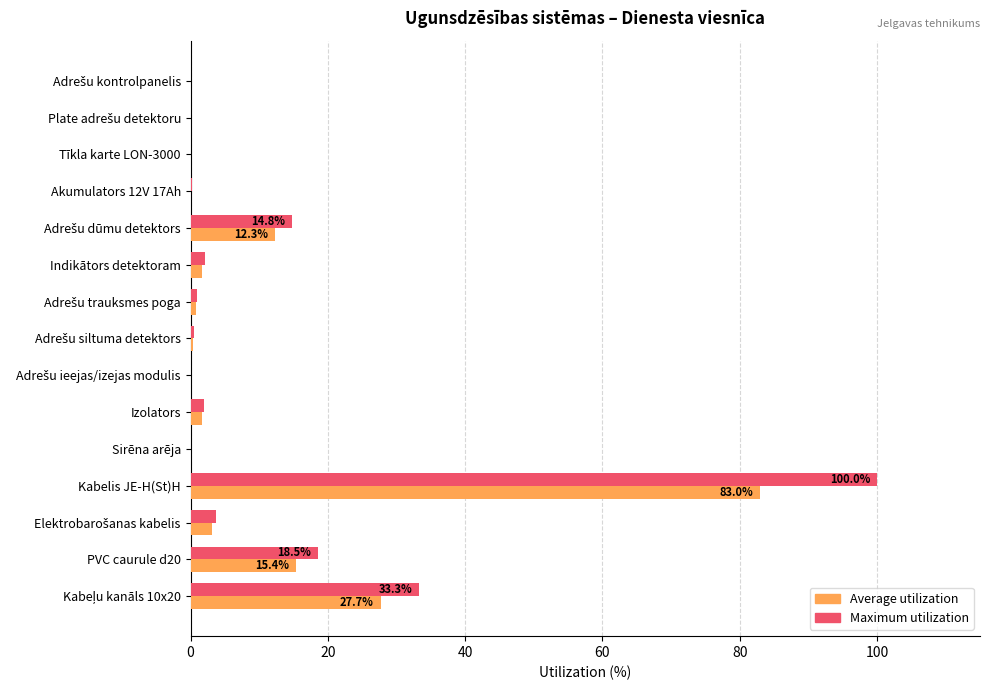

At which category is the sum across all series the highest?

Kabelis JE-H(St)H